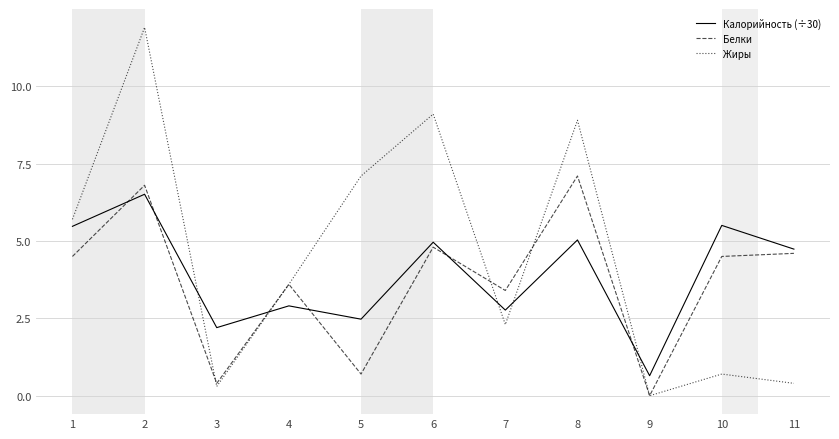

Reading left to right, transcribe all the data shown in this chart.

Калорийность (÷30): 1=5.5	2=6.5	3=2.2	4=2.9	5=2.5	6=5.0	7=2.8	8=5.0	9=0.6	10=5.5	11=4.7
Белки: 1=4.5	2=6.8	3=0.4	4=3.6	5=0.7	6=4.8	7=3.4	8=7.1	9=0.0	10=4.5	11=4.6
Жиры: 1=5.7	2=11.9	3=0.3	4=3.6	5=7.1	6=9.1	7=2.3	8=8.9	9=0.0	10=0.7	11=0.4